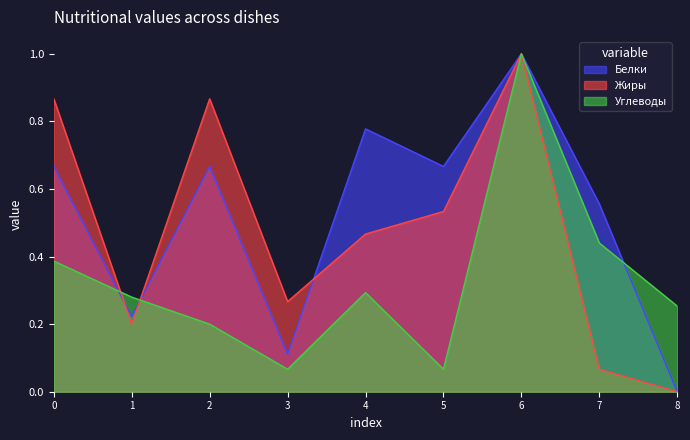

True or false: Белки has more than 1 interior local peaks.

True